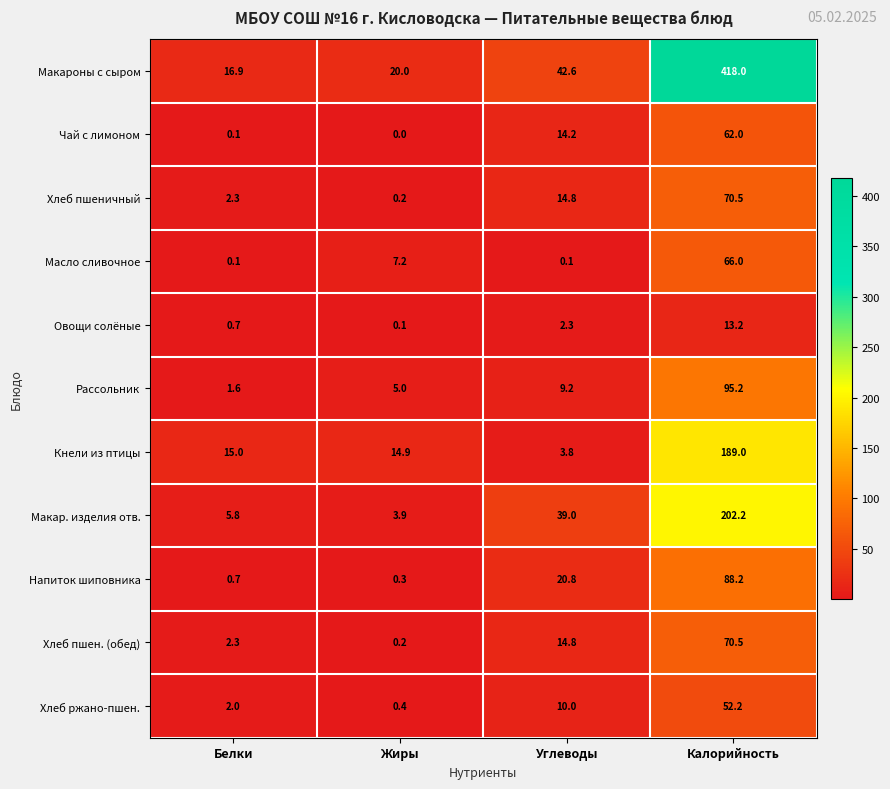

How many distinct data groups are displayed?

11